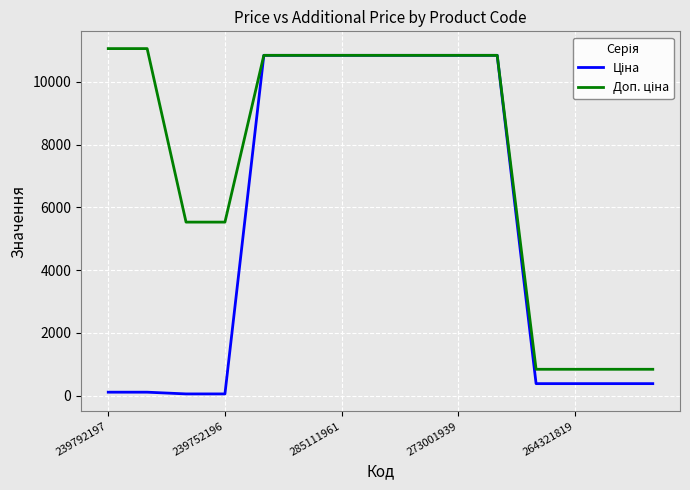

What is the maximum value shown in the chart?

11055.0